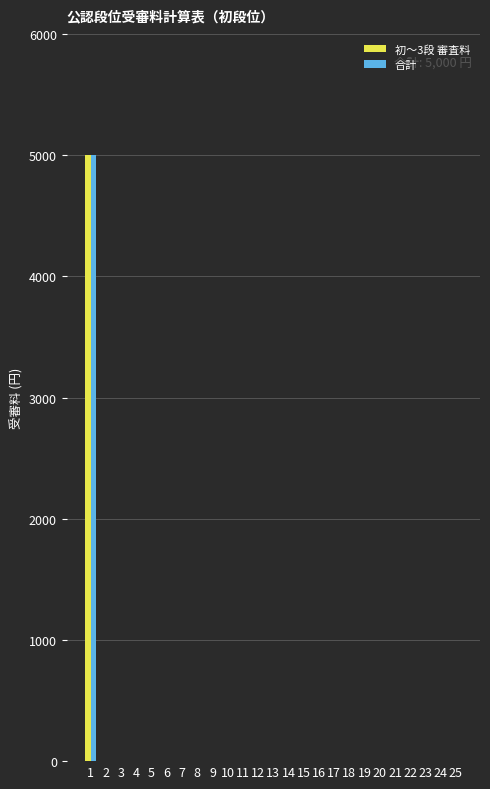

What is the sum of all 合計 values?

5000